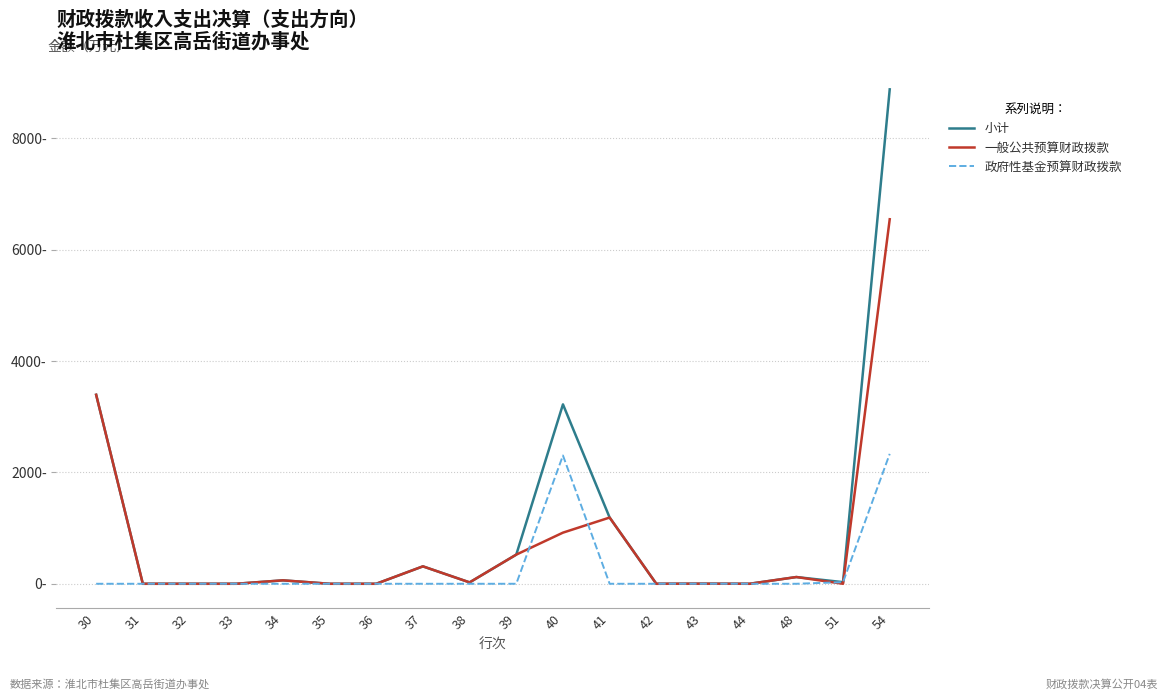

Reading left to right, extract all data points from this chart.

小计: 3394.7	0.0	0.0	0.0	61.5	0.0	0.0	312.8	24.8	523.7	3222.8	1189.6	0.0	1.5	0.0	120.9	29.0	8881.4
一般公共预算财政拨款: 3394.7	0.0	0.0	0.0	61.5	0.0	0.0	312.8	24.8	523.7	918.4	1189.6	0.0	1.5	0.0	120.9	0.0	6548.0
政府性基金预算财政拨款: 0.0	0.0	0.0	0.0	0.0	0.0	0.0	0.0	0.0	0.0	2304.4	0.0	0.0	0.0	0.0	0.0	29.0	2333.4